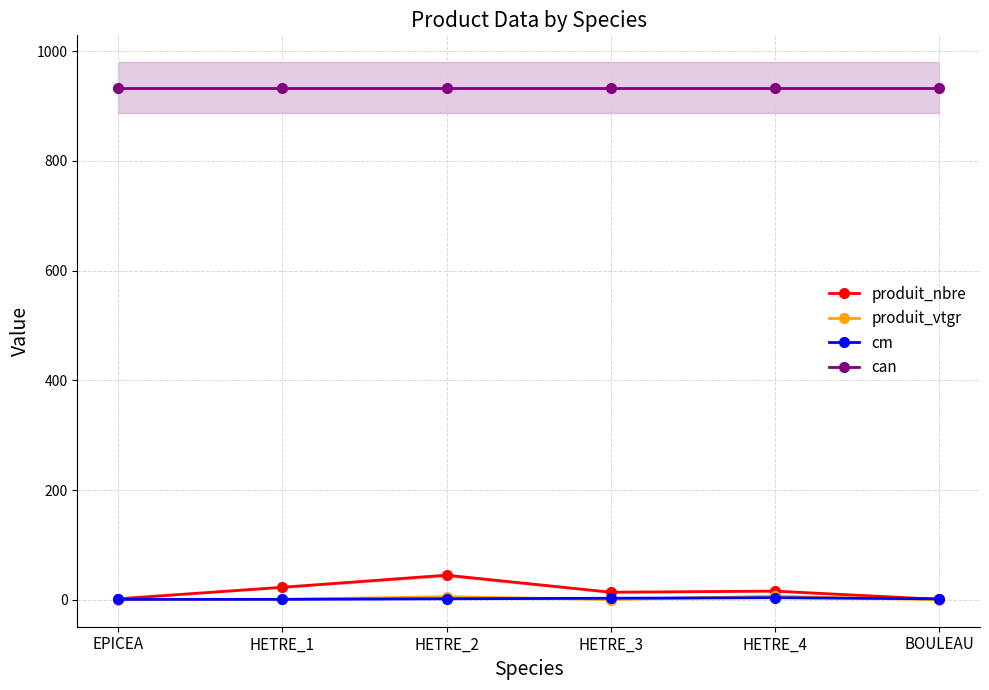

Reading right to left, what are all the values shown in this chart?

produit_nbre: 1.0	16.0	14.0	45.0	23.0	2.0
produit_vtgr: 0.2	6.8	0.6	5.8	1.0	0.1
cm: 2.0	4.0	3.0	2.0	1.0	1.0
can: 933.0	933.0	933.0	933.0	933.0	933.0